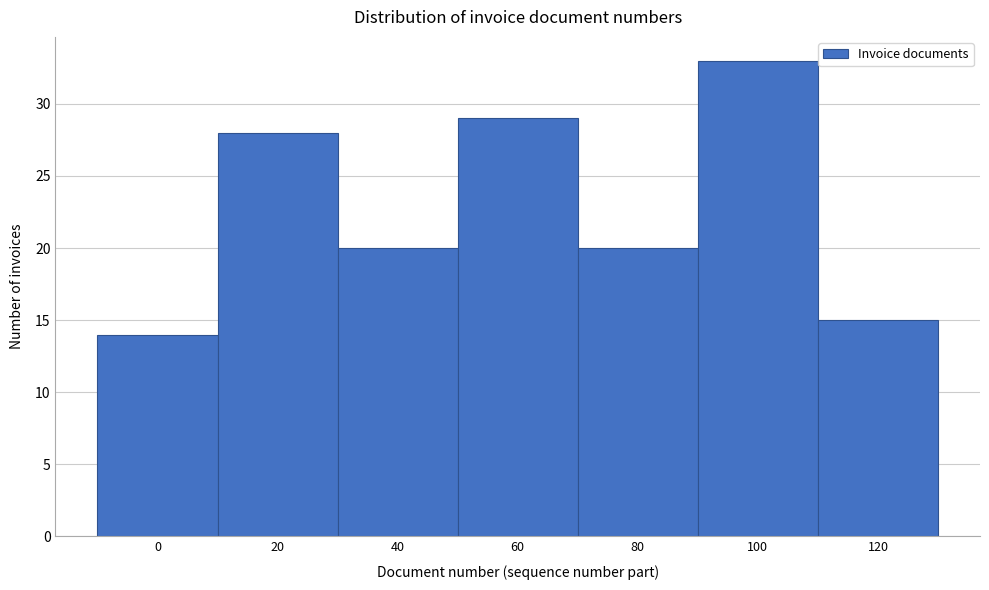

Reading right to left, what are all the values shown in this chart?

120=15	100=33	80=20	60=29	40=20	20=28	0=14